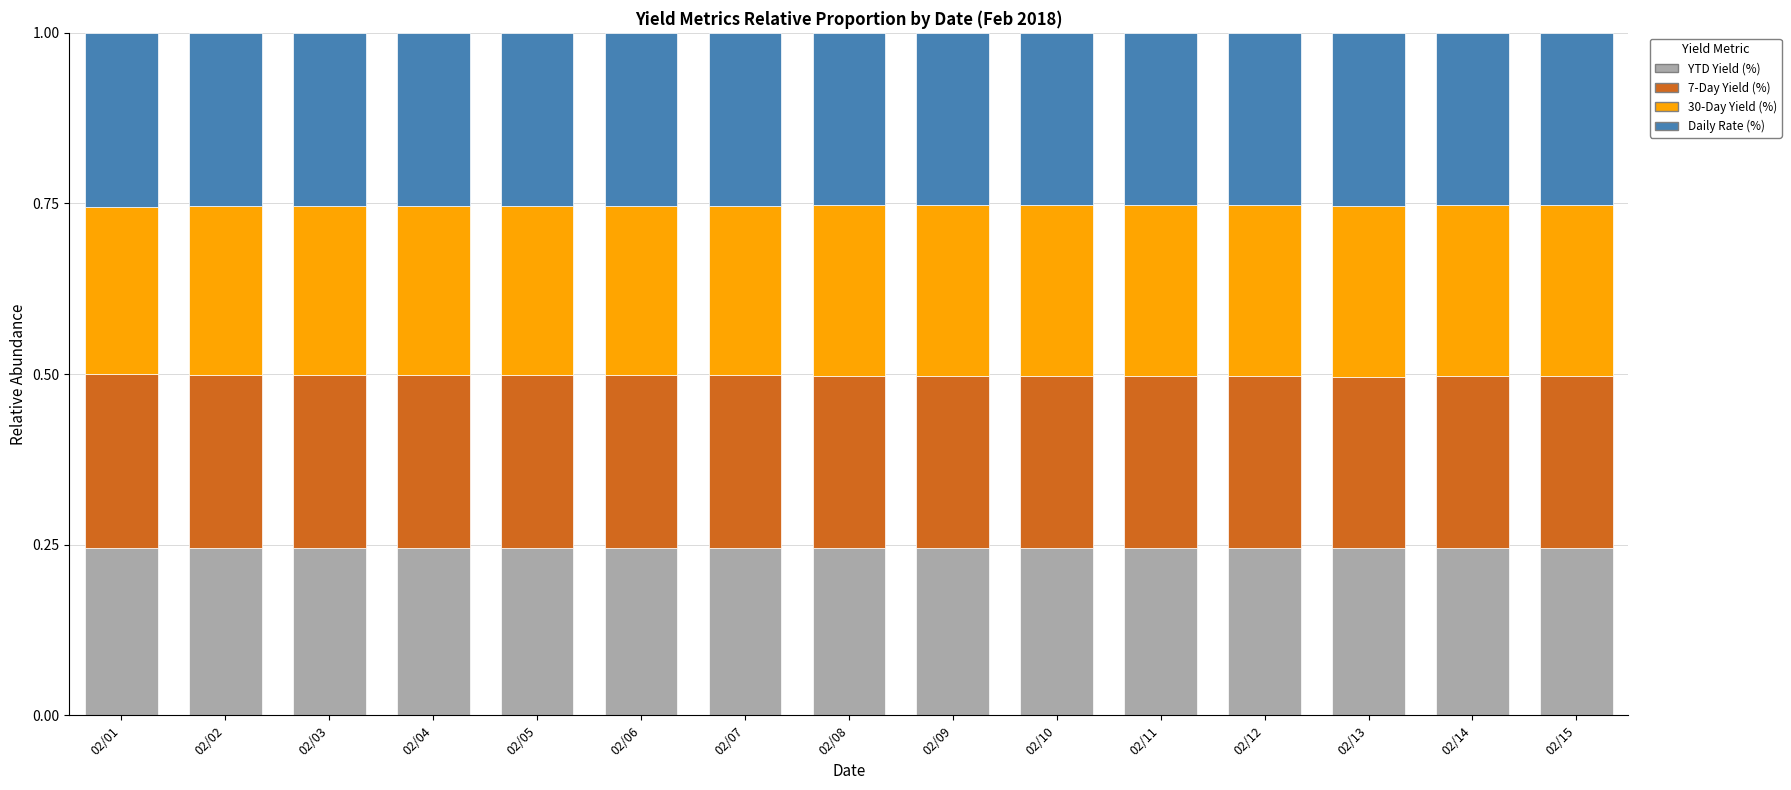

How many bars are there in total?

15